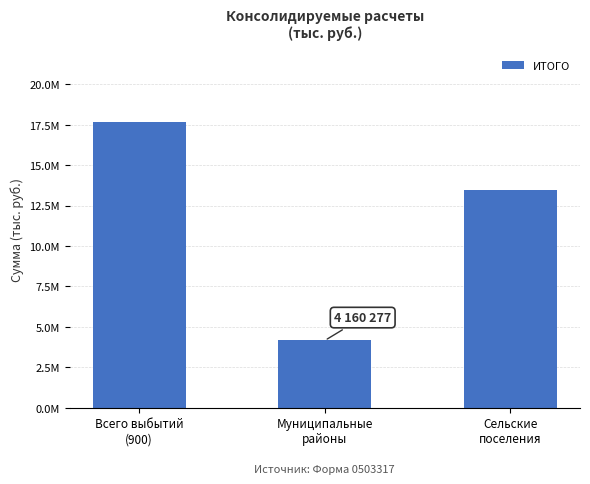

Between Всего выбытий
(900) and Сельские
поселения, which is larger?

Всего выбытий
(900)